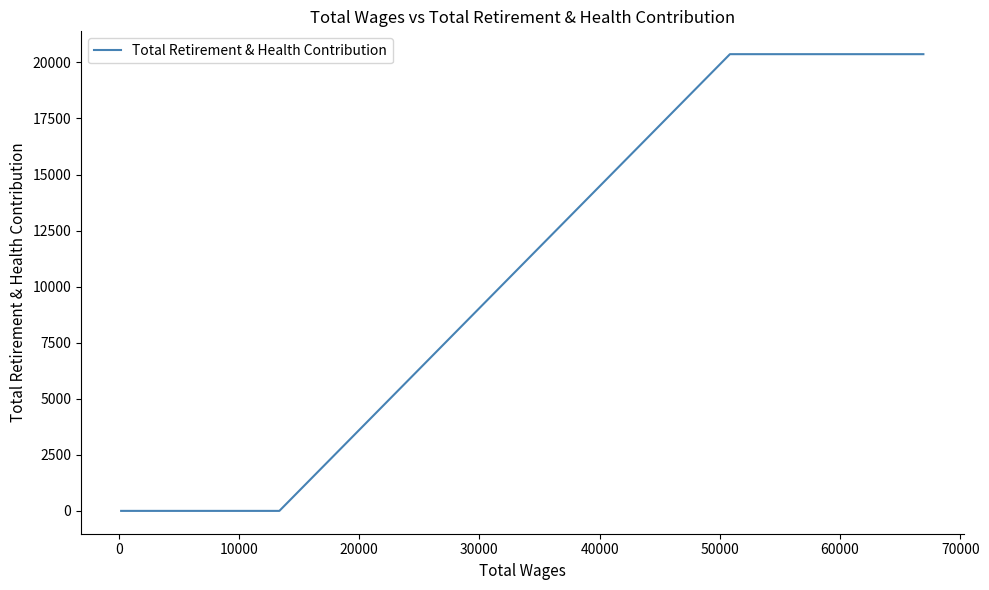

Does the chart display data point markers on the line(s)?

No